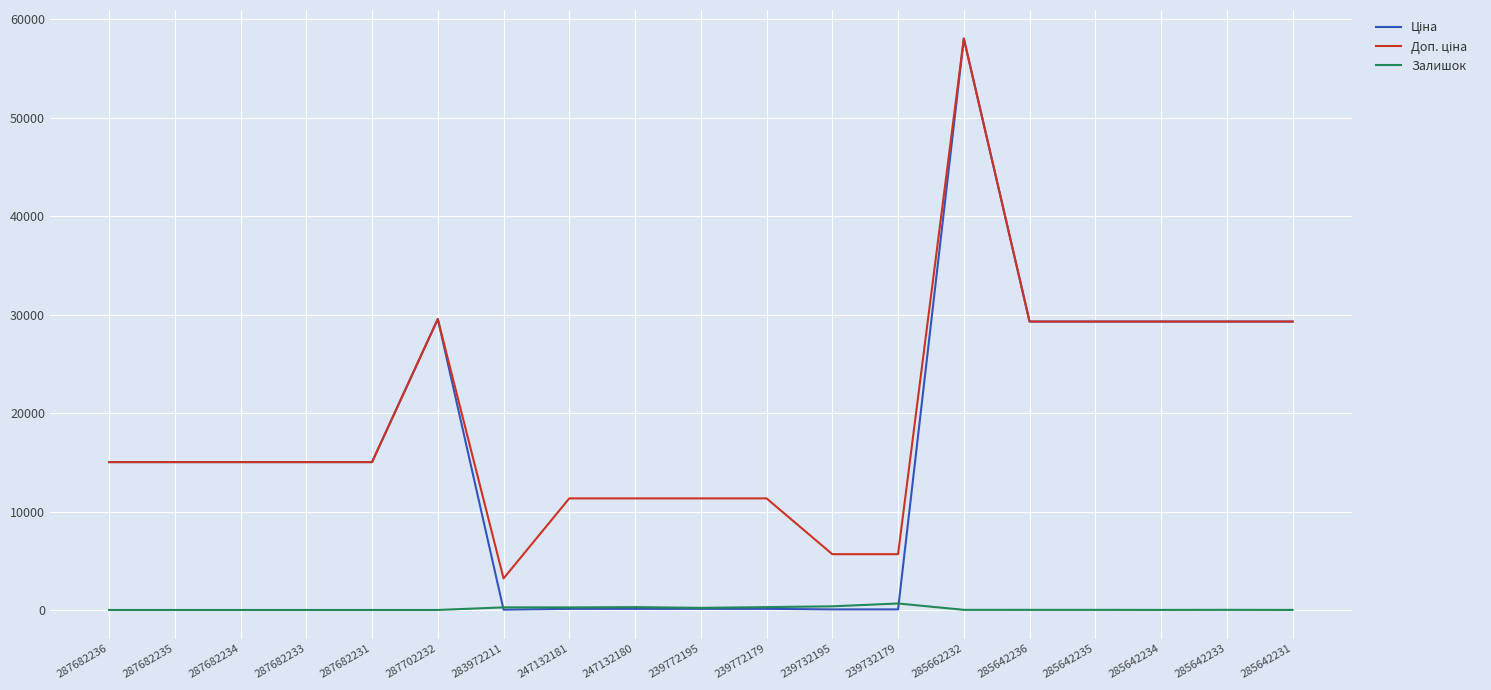

True or false: Залишок has a value of 370.0 at 239732195.

True